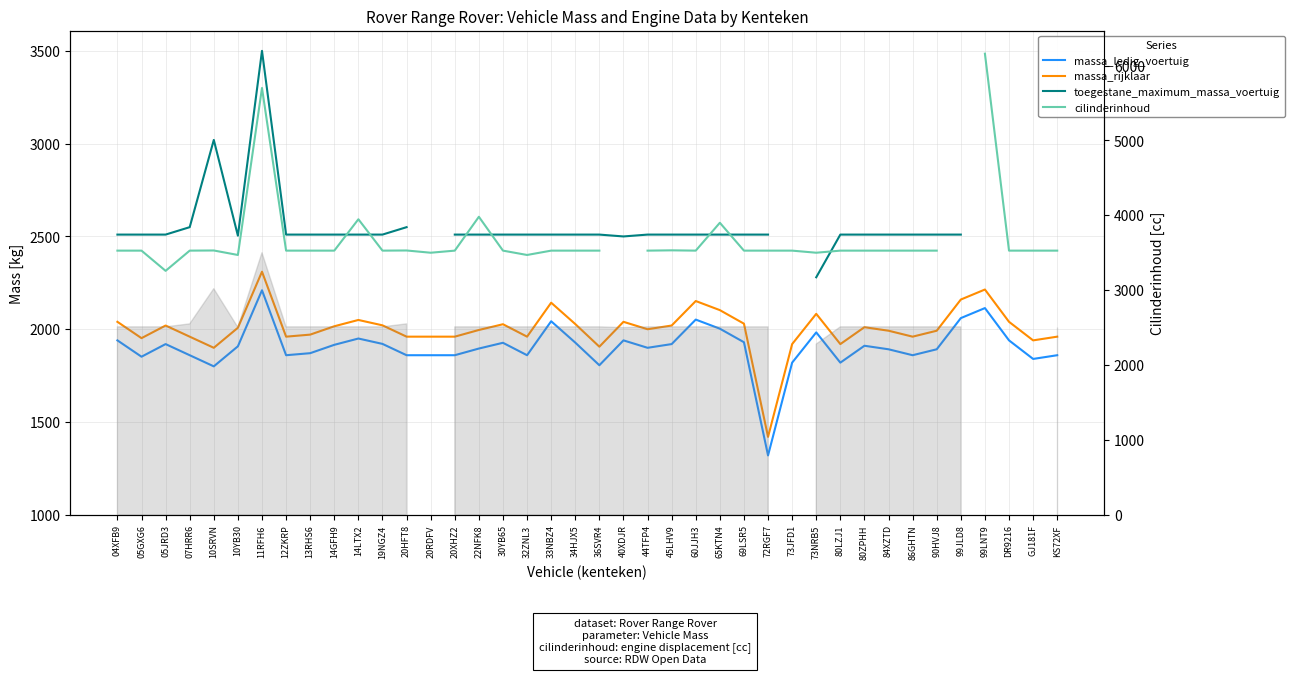

What is the minimum value shown in the chart?

1320.0